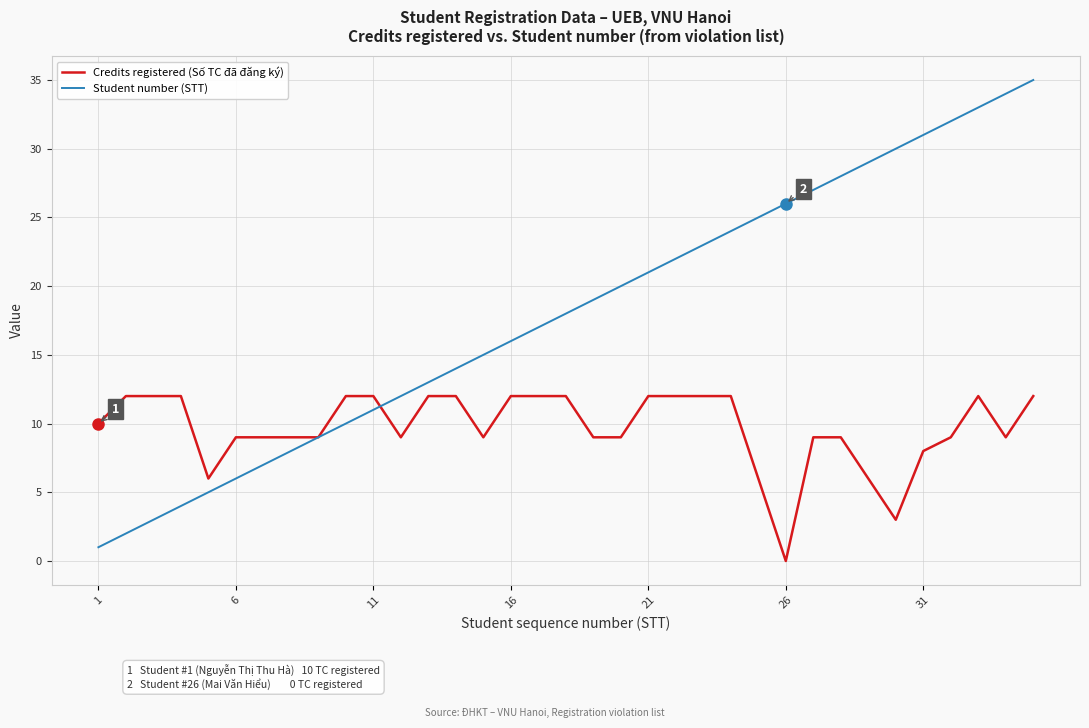

Which series has the largest range (max minus min)?

Student number (STT)